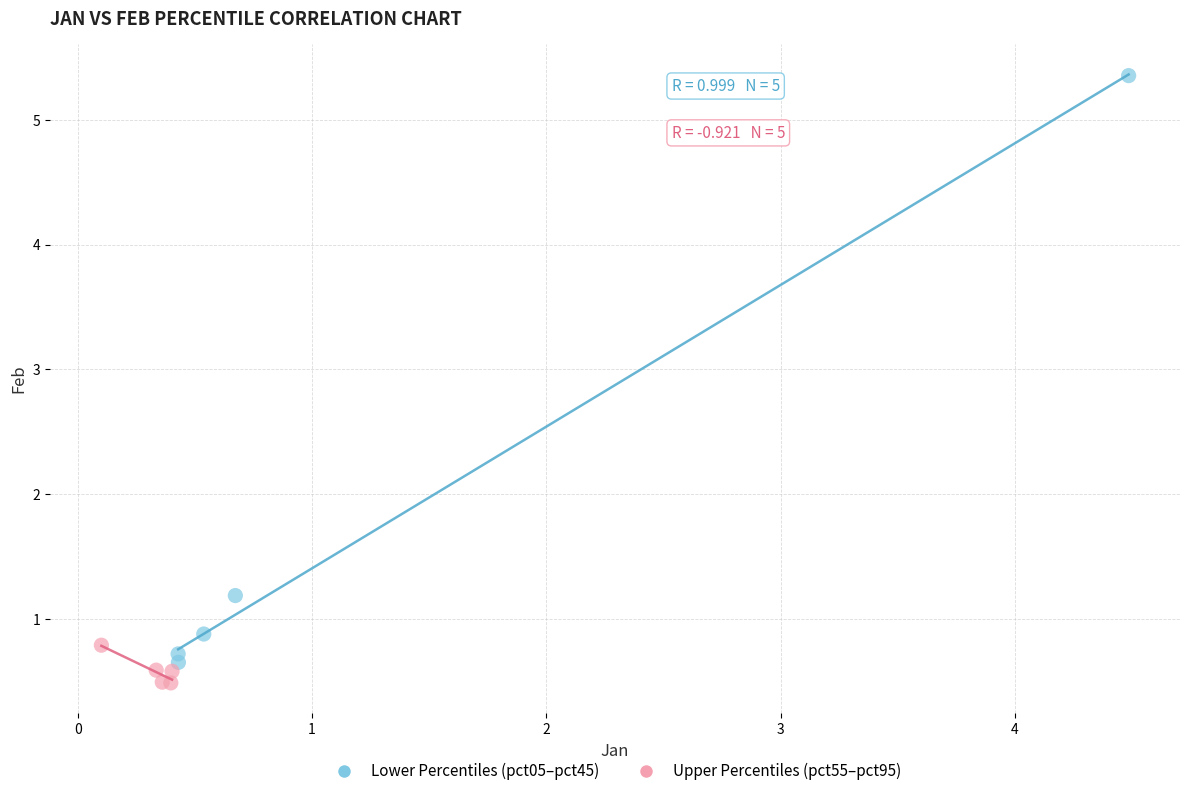

Which series has the widest spread of Y values?

Lower Percentiles (pct05–pct45)